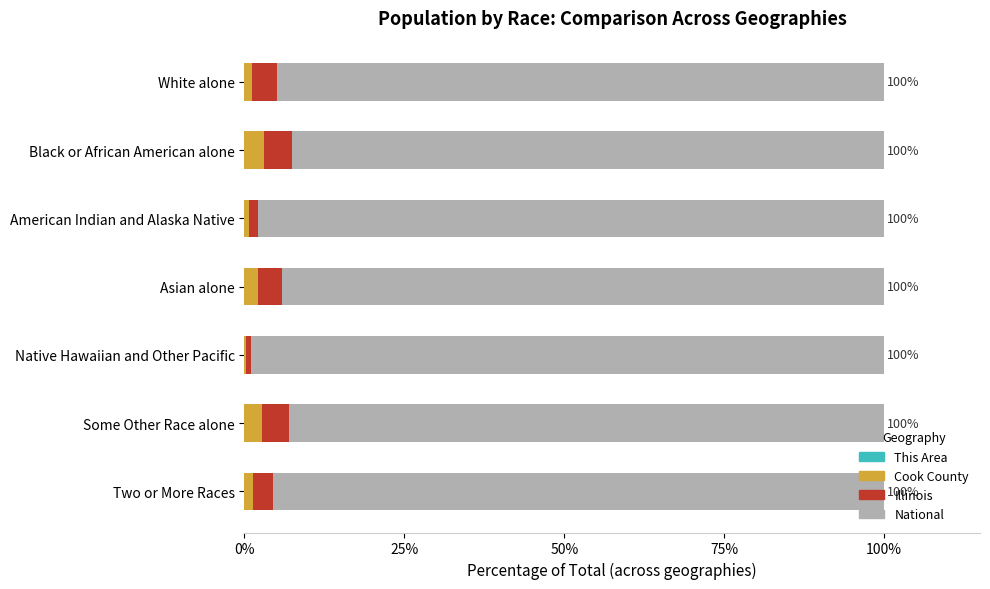

How many data points does each series have?

7